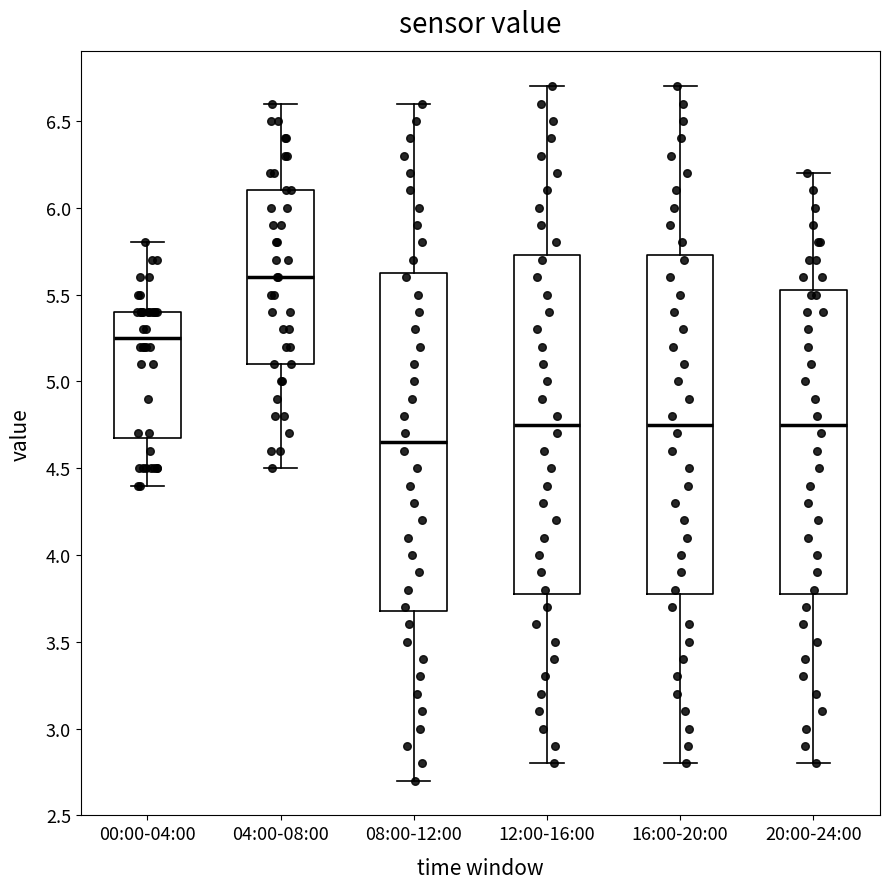

Reading left to right, transcribe this box plot: for each box, give where its median line is, the range the box spans, and where its two whiskers end, as read against the y-axis. The values are not printed on the chart, so give them approximately, as read against the axis.

00:00-04:00: median 5.25, box 4.70 to 5.40, whiskers 4.40 to 5.80
04:00-08:00: median 5.60, box 5.10 to 6.10, whiskers 4.50 to 6.60
08:00-12:00: median 4.65, box 3.70 to 5.65, whiskers 2.70 to 6.60
12:00-16:00: median 4.75, box 3.80 to 5.75, whiskers 2.80 to 6.70
16:00-20:00: median 4.75, box 3.80 to 5.75, whiskers 2.80 to 6.70
20:00-24:00: median 4.75, box 3.80 to 5.55, whiskers 2.80 to 6.20